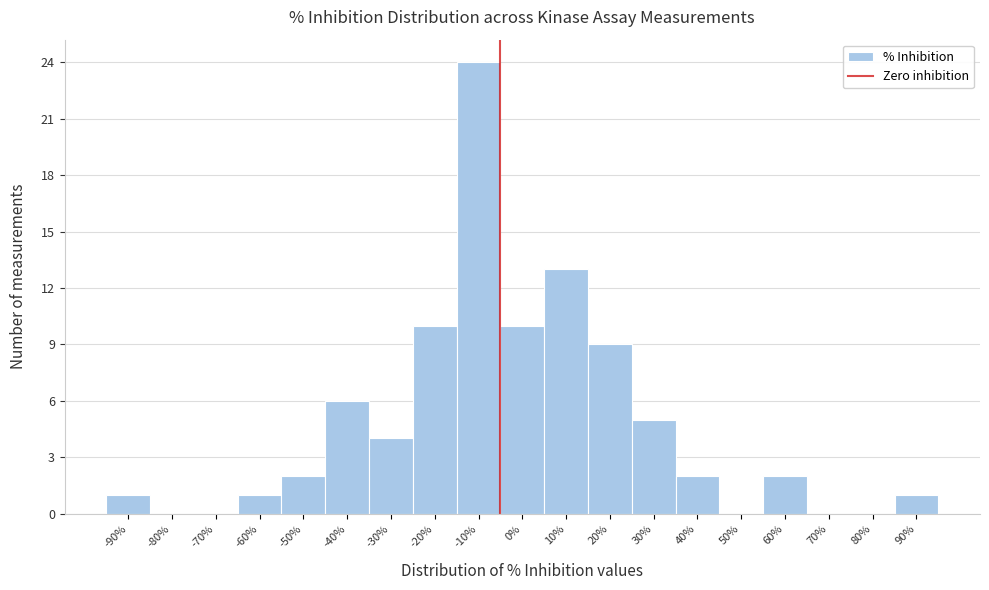

Reading left to right, extract all data points from this chart.

-90%=1	-80%=0	-70%=0	-60%=1	-50%=2	-40%=6	-30%=4	-20%=10	-10%=24	0%=10	10%=13	20%=9	30%=5	40%=2	50%=0	60%=2	70%=0	80%=0	90%=1